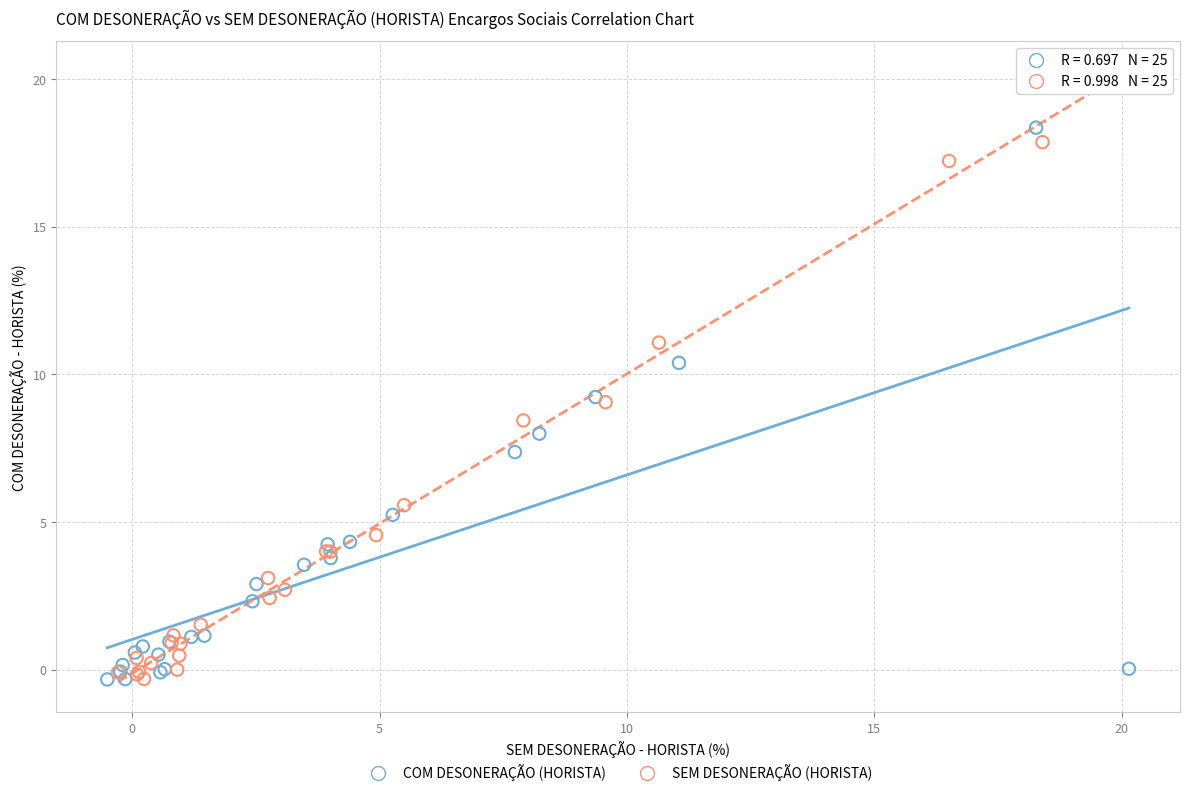

Which series has the widest spread of Y values?

SEM DESONERAÇÃO (HORISTA)